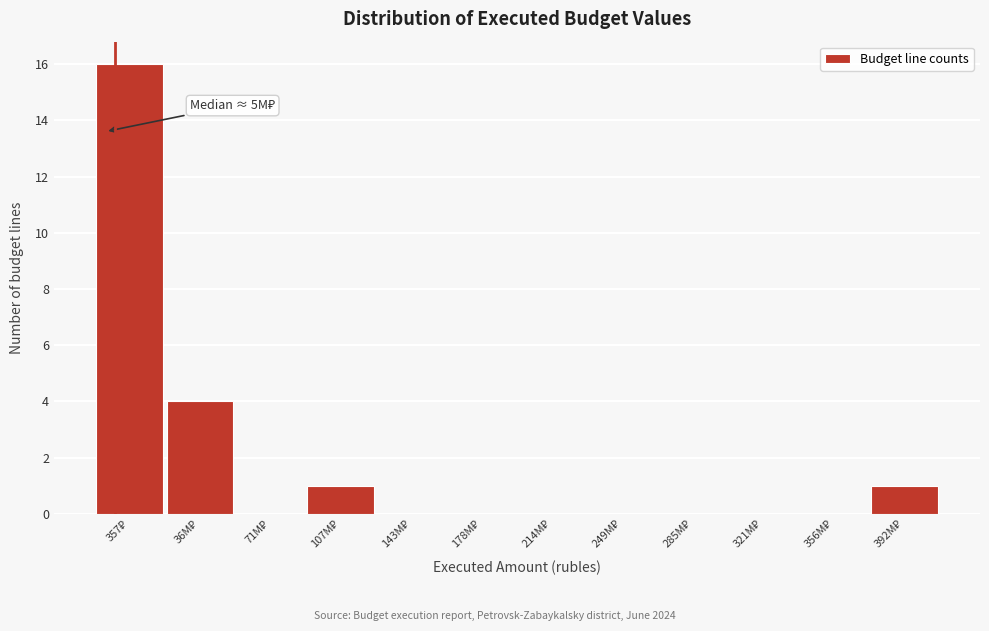

What is the greatest value displayed?

16